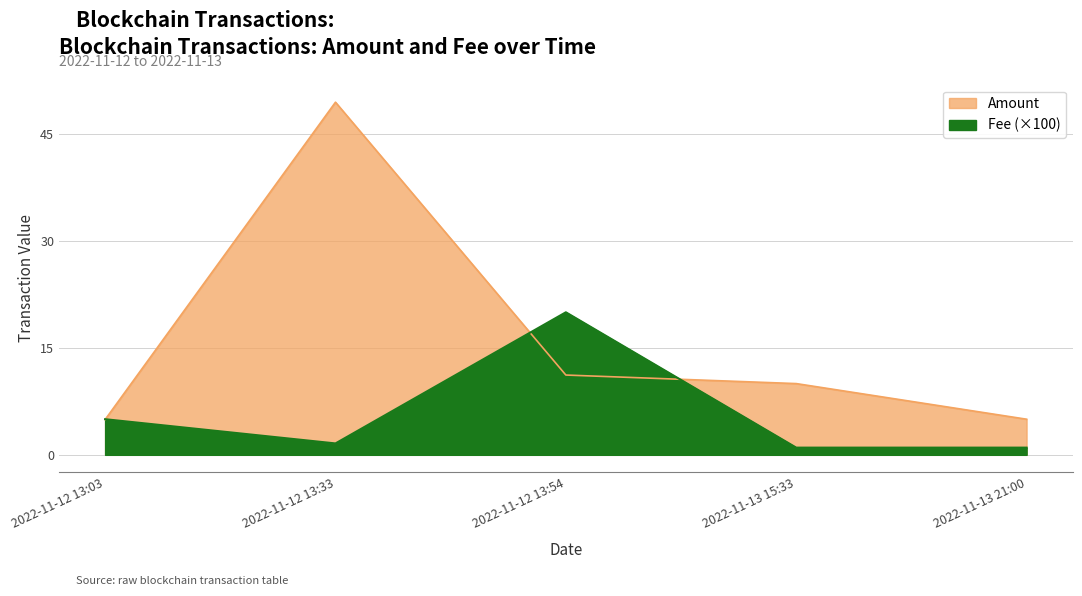

At which category does Amount reach its first local peak?

2022-11-12 13:33